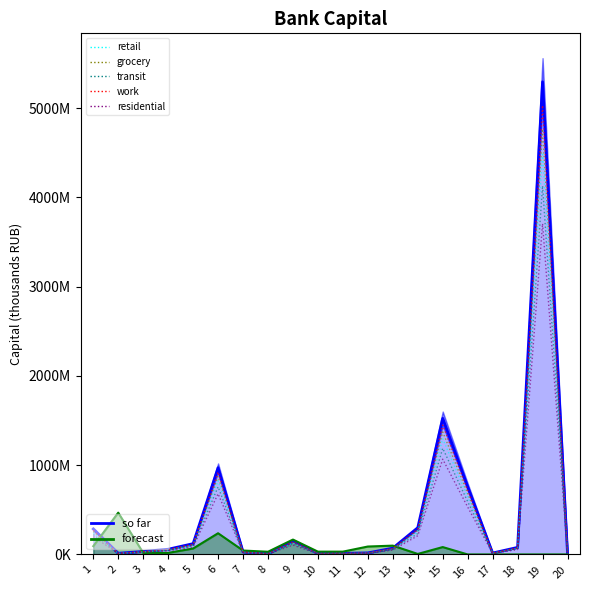

True or false: retail and work cross at least once.

False